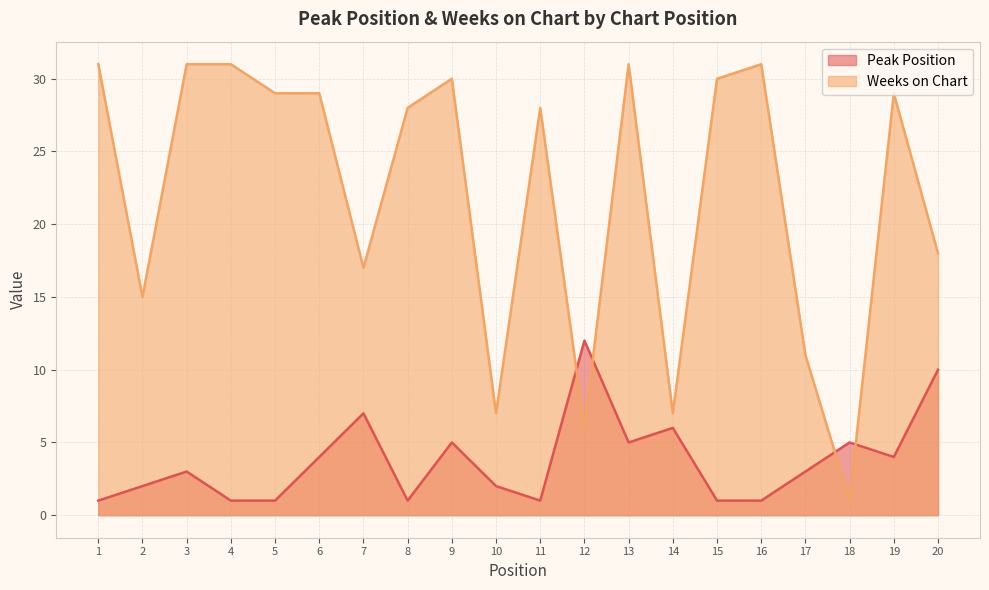

Which series has the widest spread of values?

Weeks on Chart